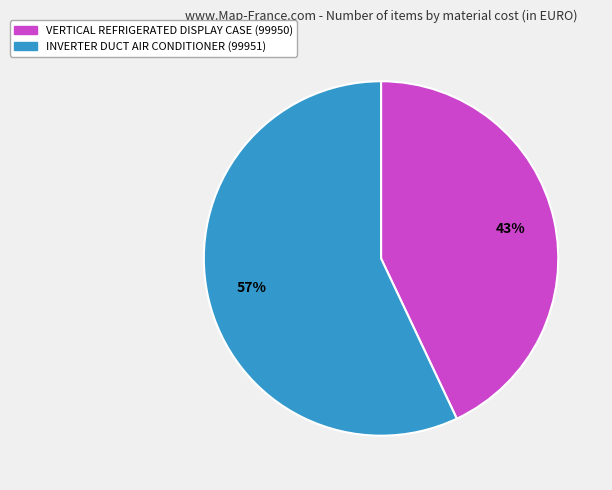

How many segments does this pie chart have?

2